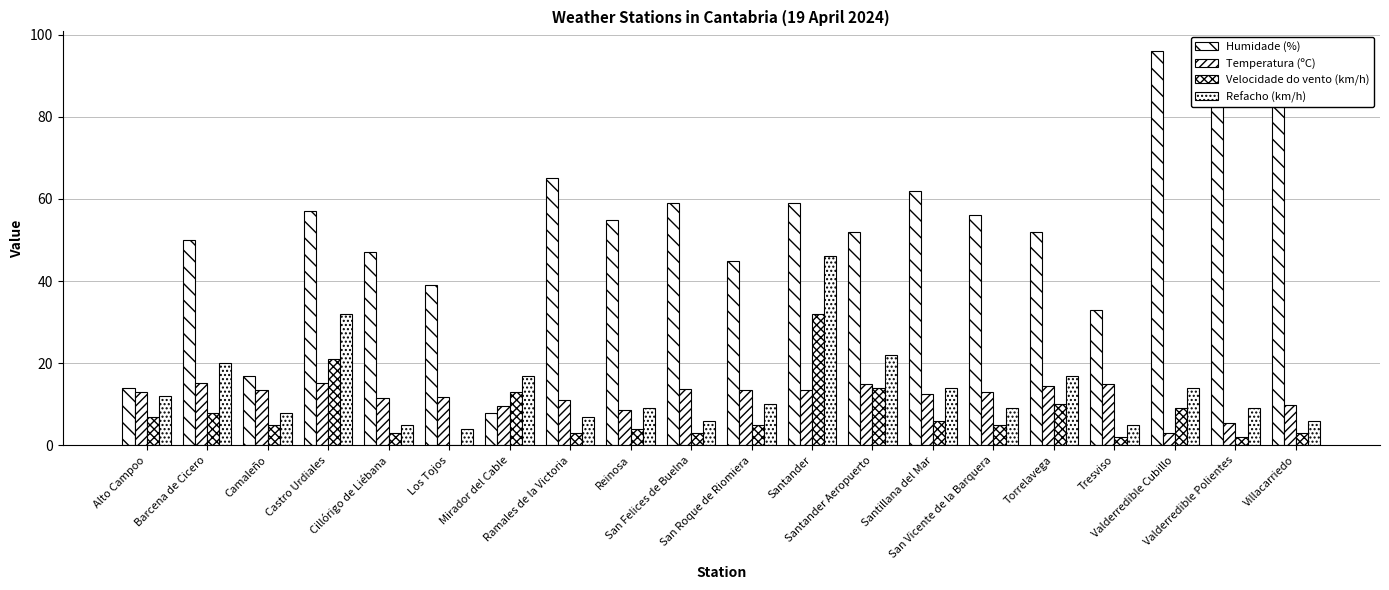

At which label is Velocidade do vento (km/h) closest to 16?

Santander Aeropuerto